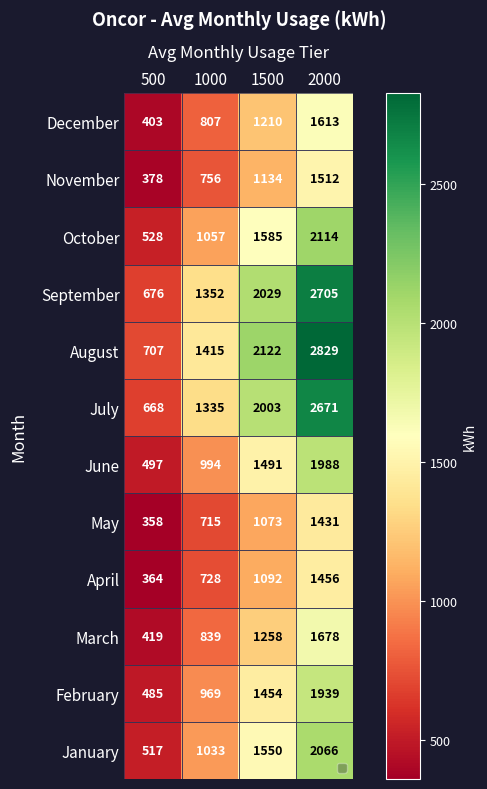

What is the sum of the April values at 1500 and 1000?

1820